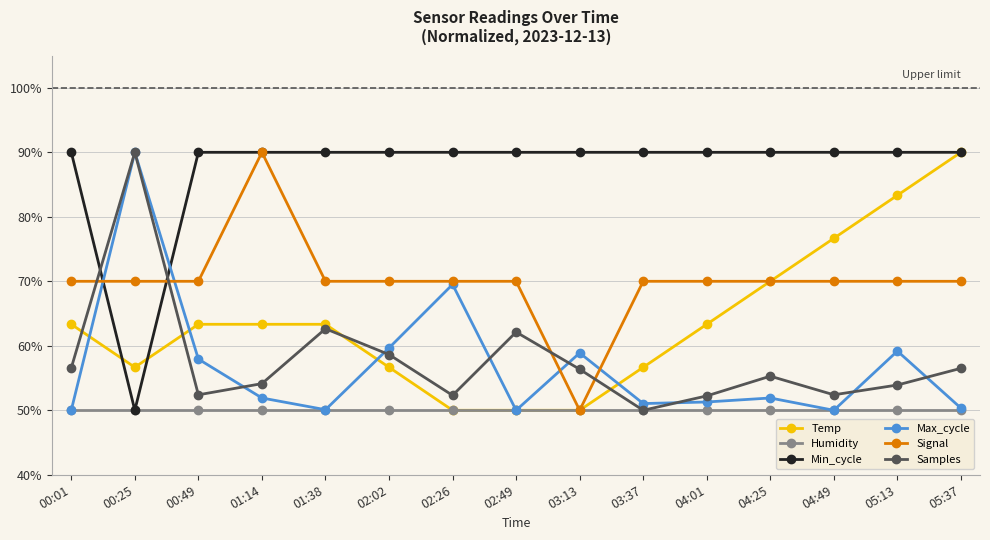

What is the difference between the Signal values at 01:14 and 03:13?

40.0